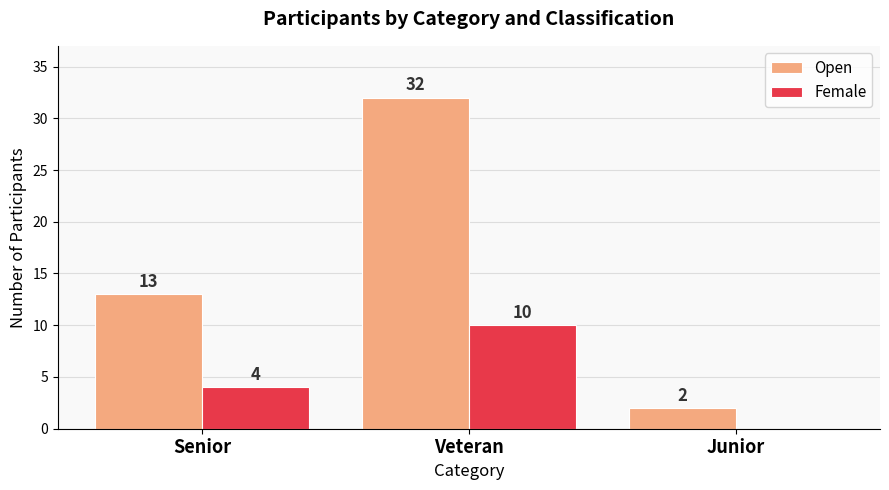

How many groups of bars are there?

3